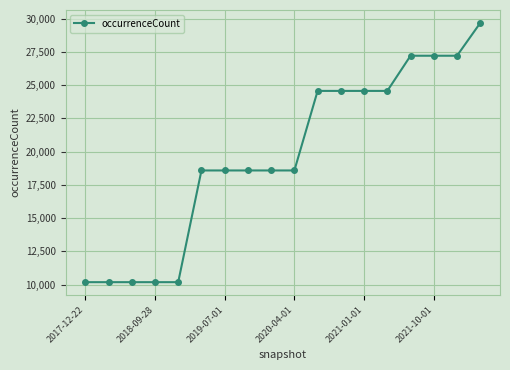

What is the maximum value shown in the chart?

29679